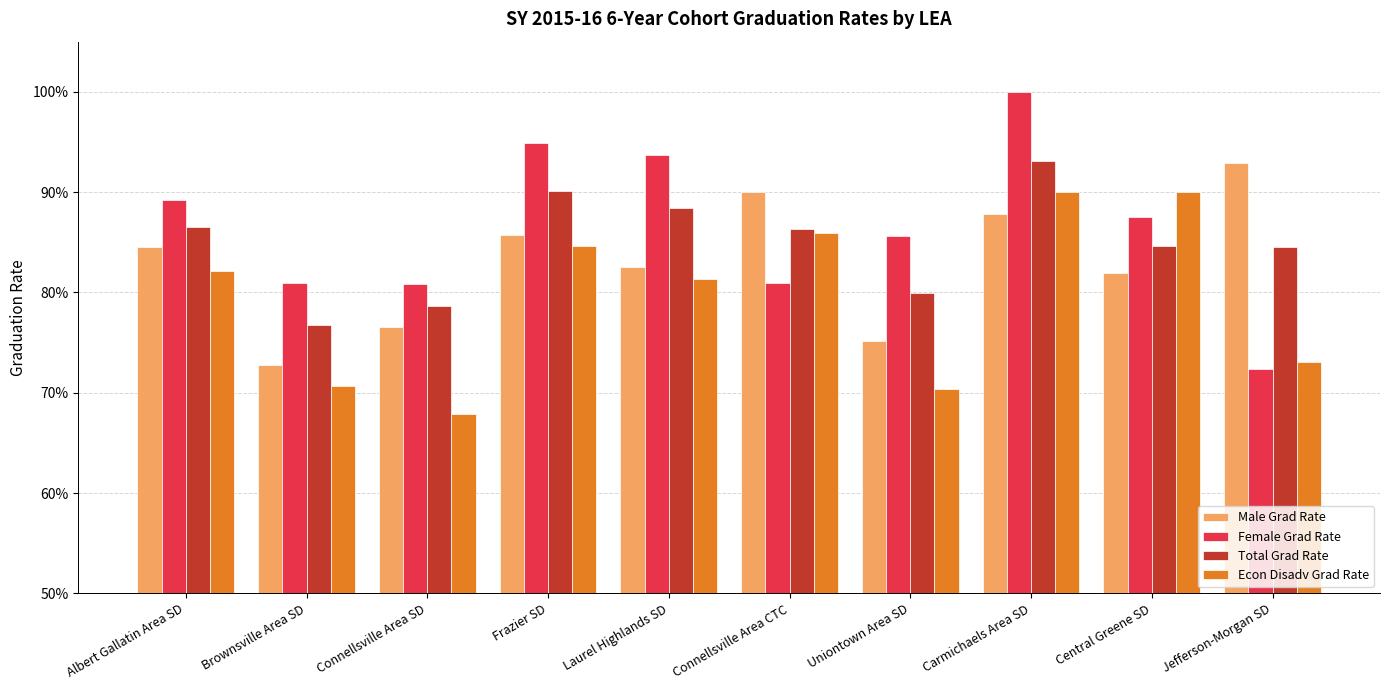

At which category is the sum across all series the highest?

Carmichaels Area SD